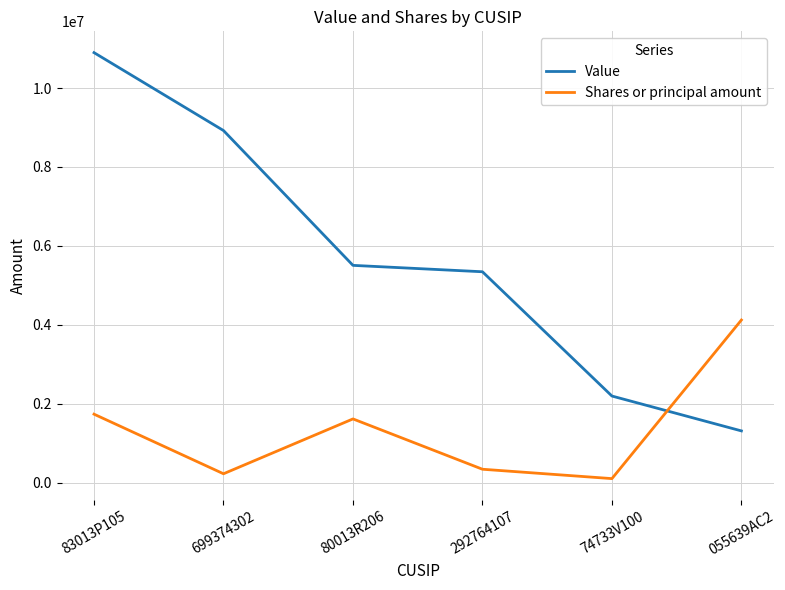

The value of Shares or principal amount at 699374302 is 231478. True or false?

True